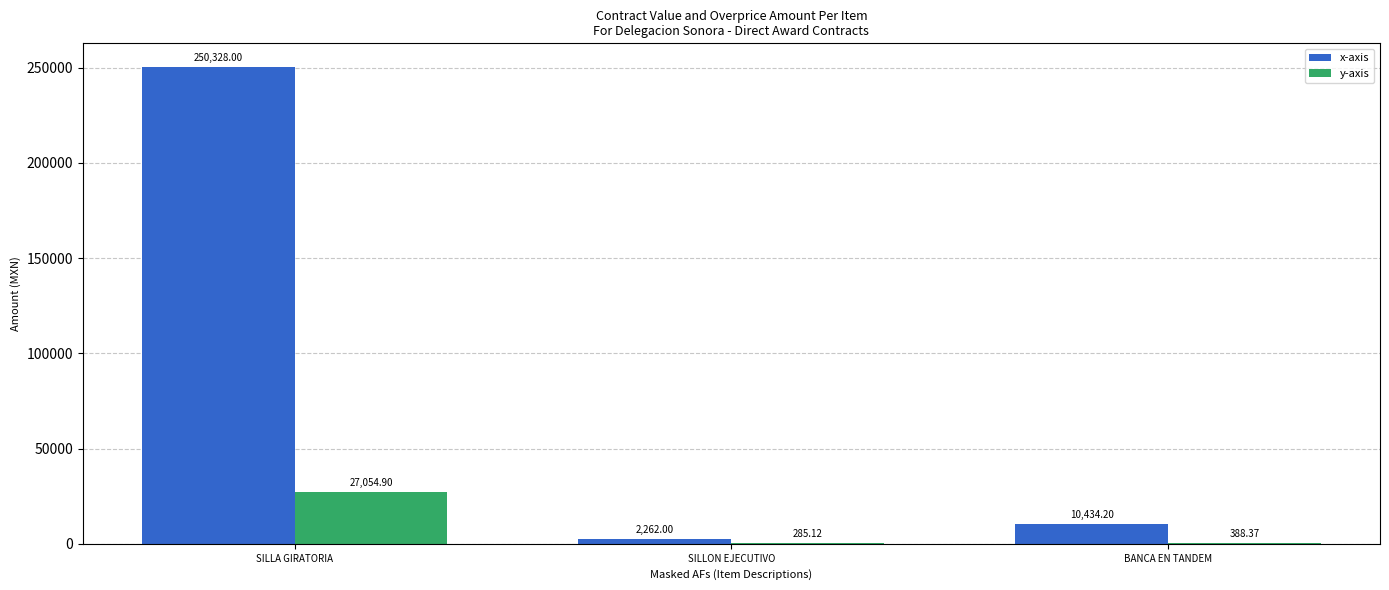

Which series has the largest total across all categories?

x-axis